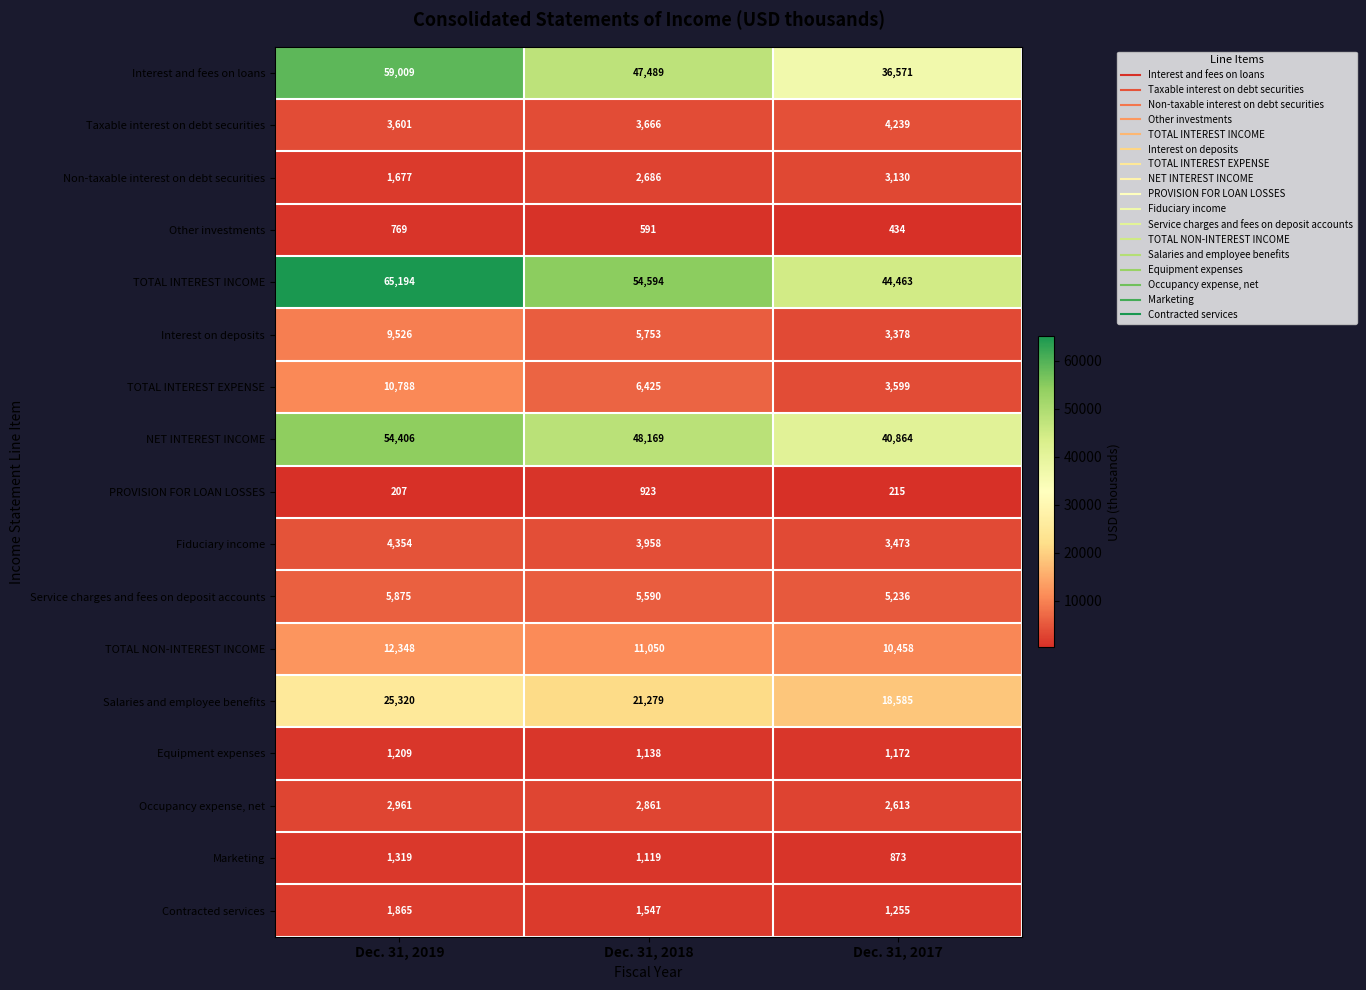

True or false: Marketing has a value of 686 at Dec. 31, 2019.

False